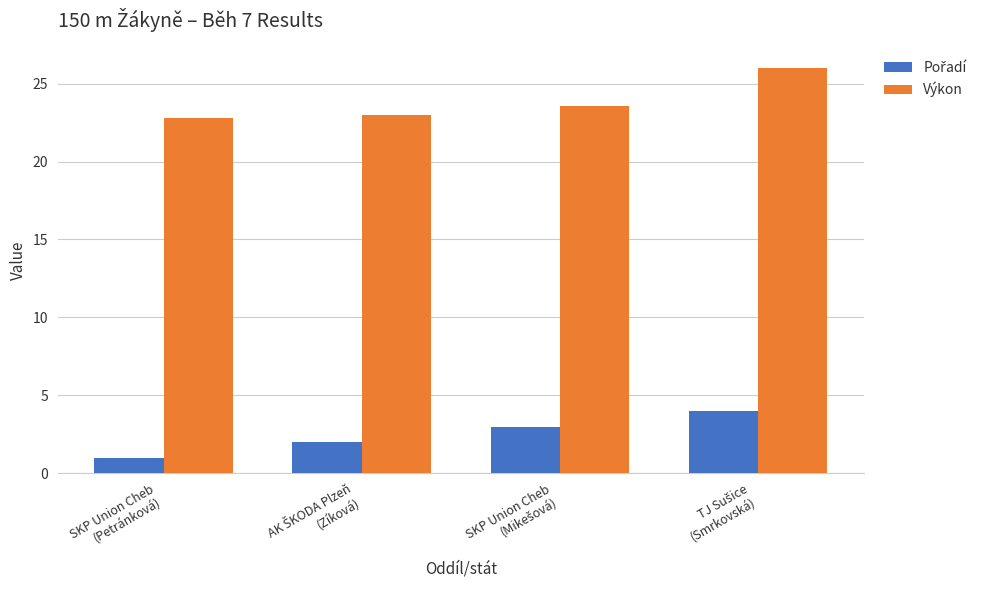

What is the difference between the maximum and minimum values in the Výkon series?

3.2